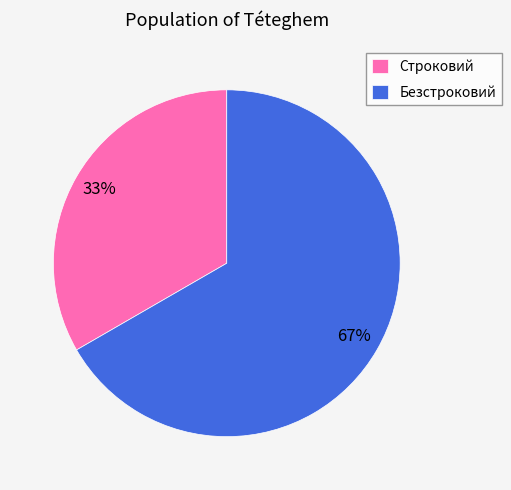

Which slice is the largest?

Безстроковий